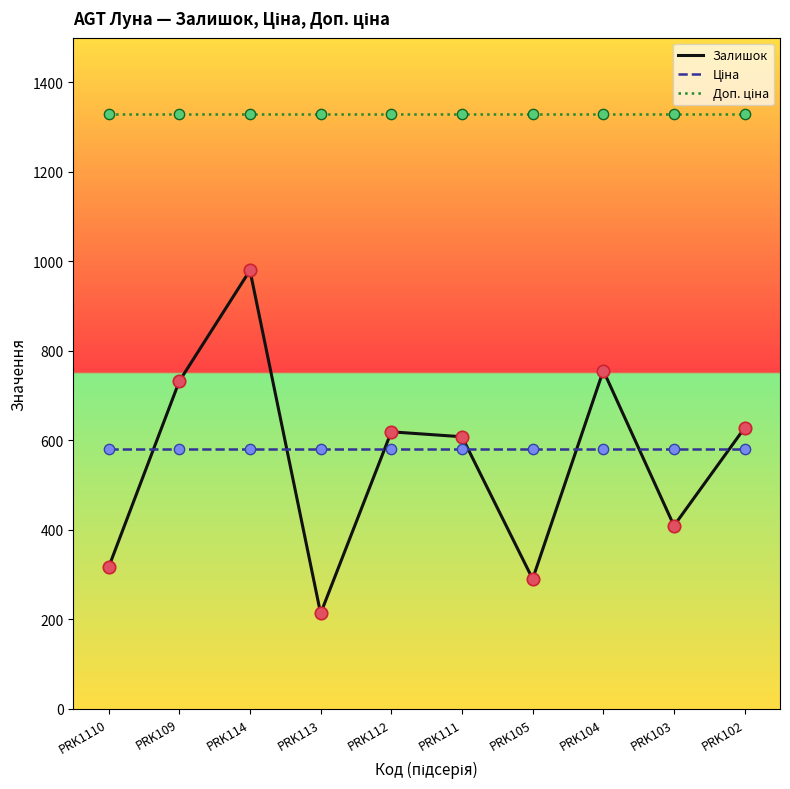

Which series has the largest range (max minus min)?

Залишок